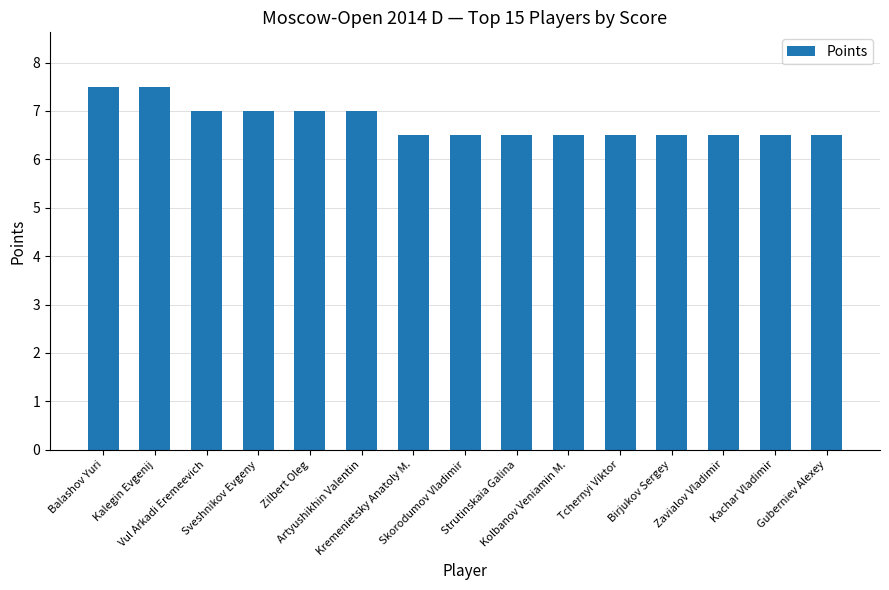

What is the smallest value displayed?

6.5